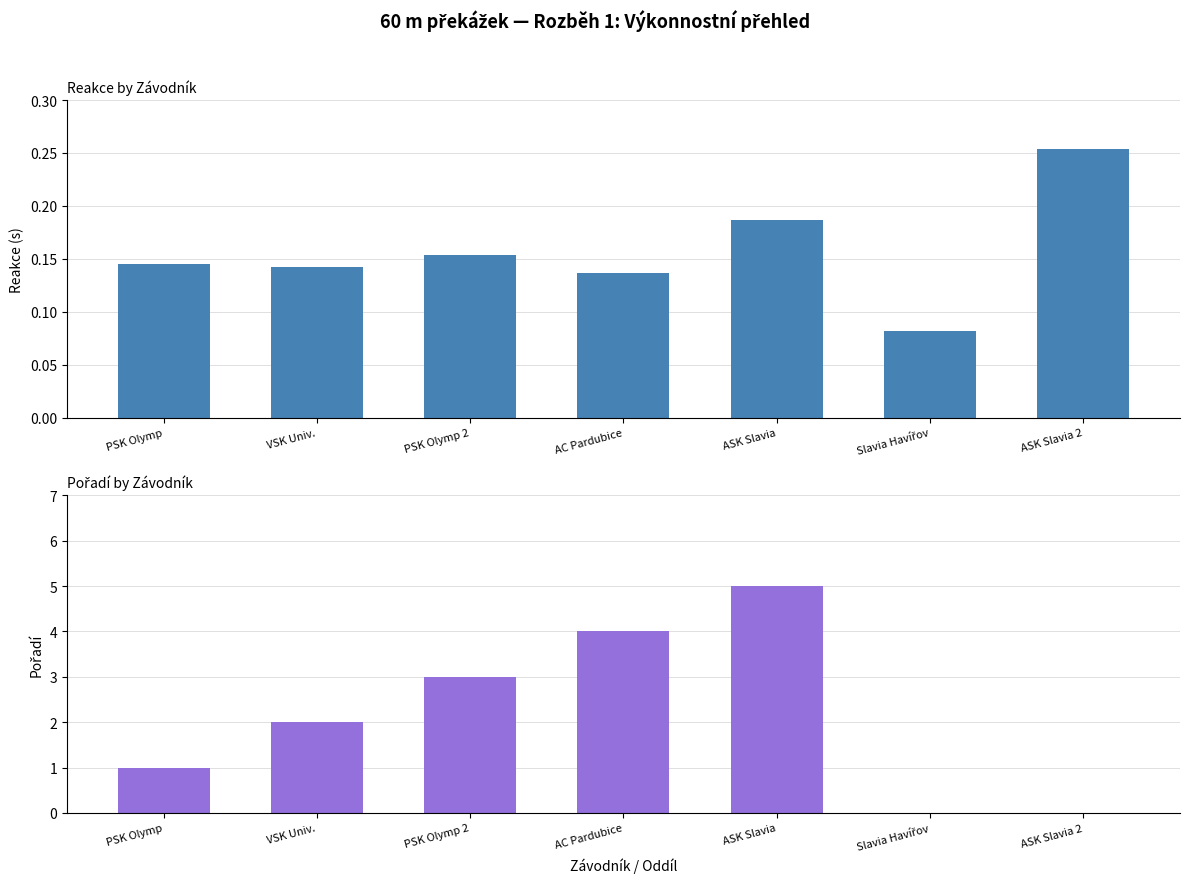

What are all the series names shown in the legend?

Reakce, Pořadí